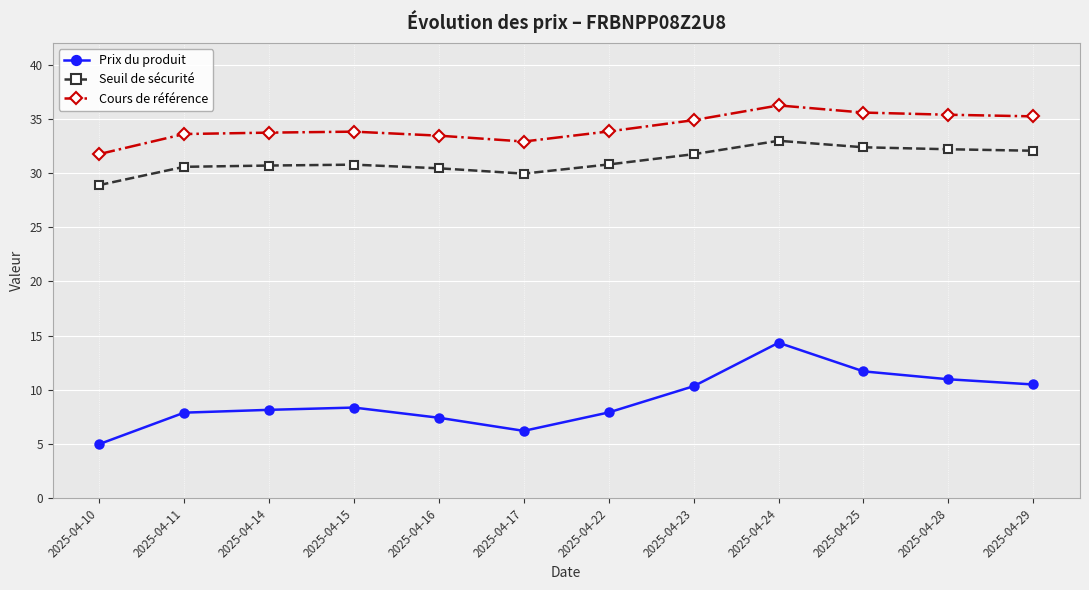

Is it true that Seuil de sécurité equals 52.1 at 2025-04-11?

False